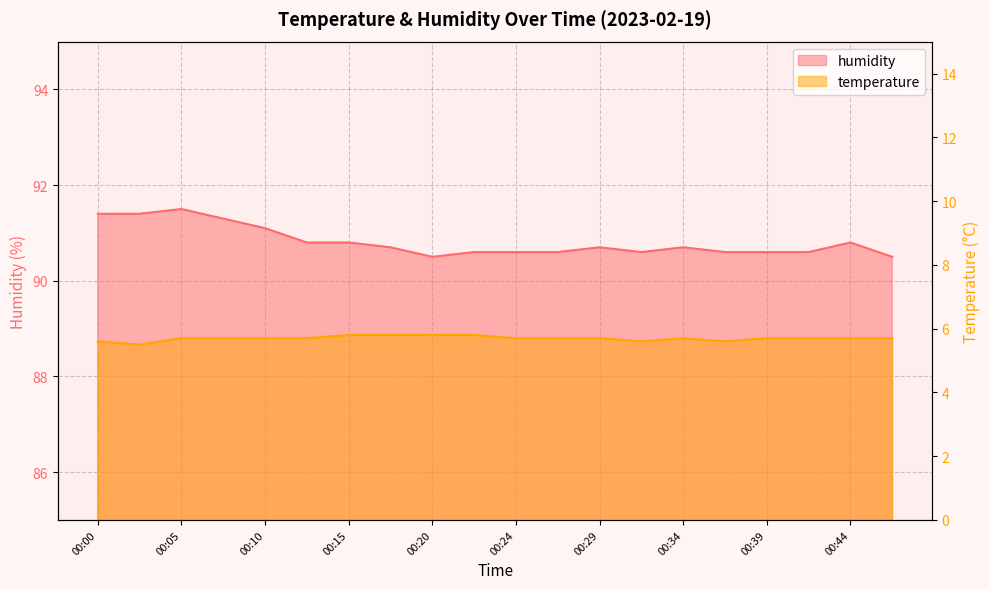

True or false: temperature and humidity cross at least once.

False